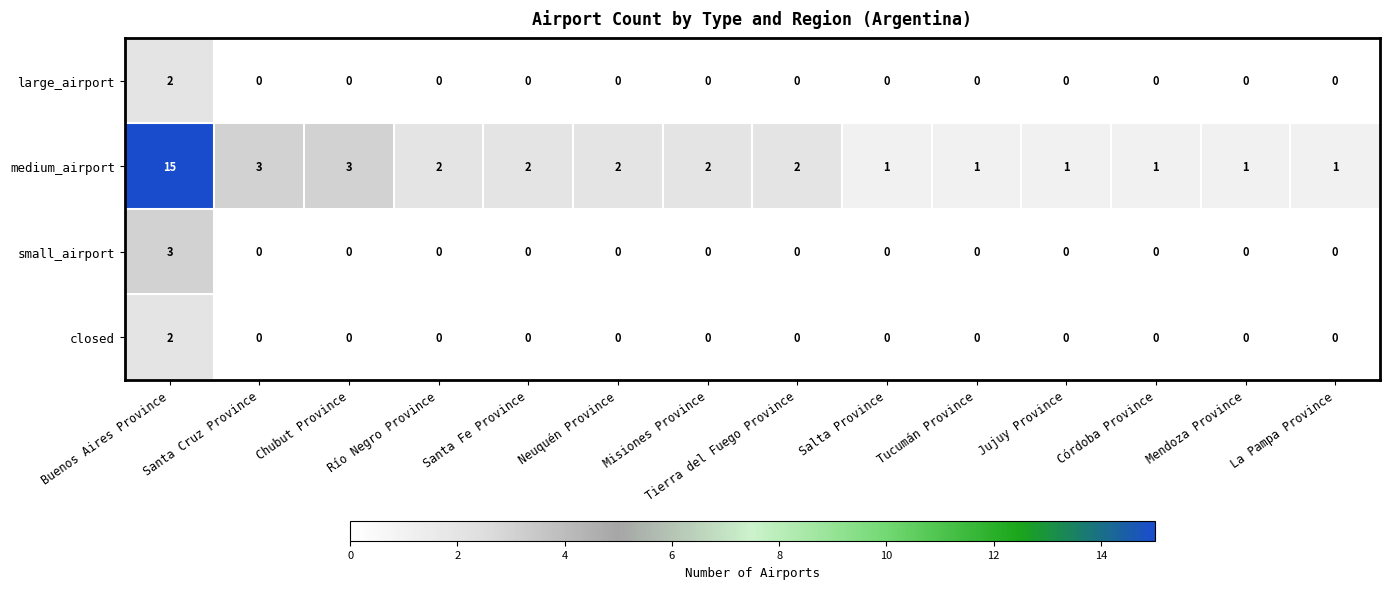

Which series has the largest range (max minus min)?

medium_airport